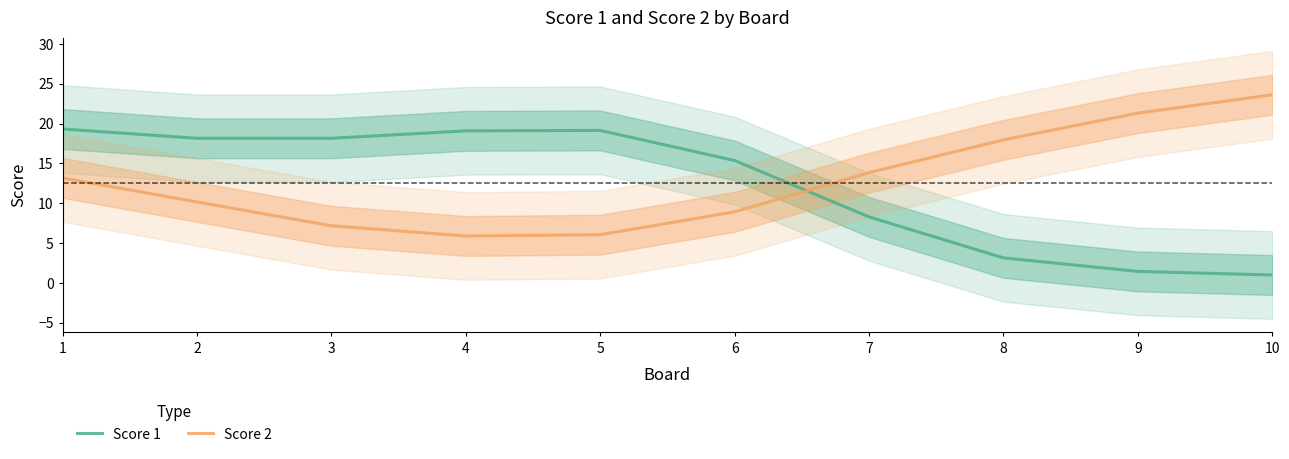

Where does the Score 1 series first go above 18?

1